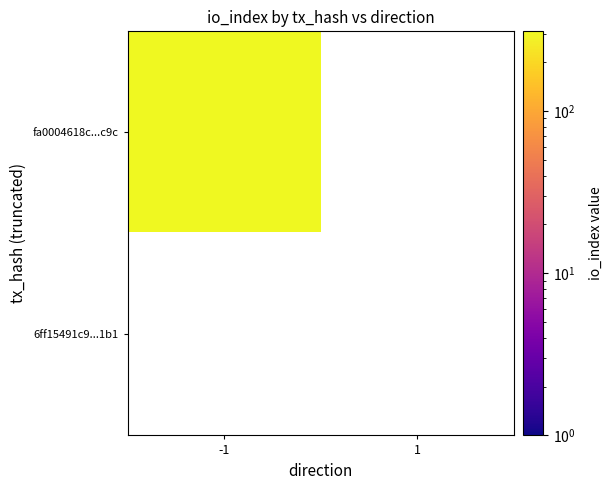

The value of fa0004618c7f0565a66a5bec7bc8f7686bc9a9c at direction is -1. True or false?

False